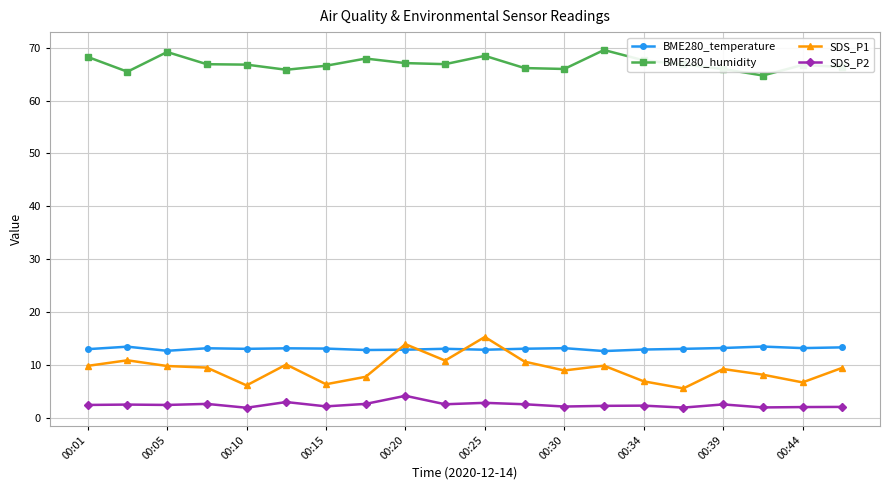

What is the value of the BME280_humidity point at the 9th from the left?

67.1